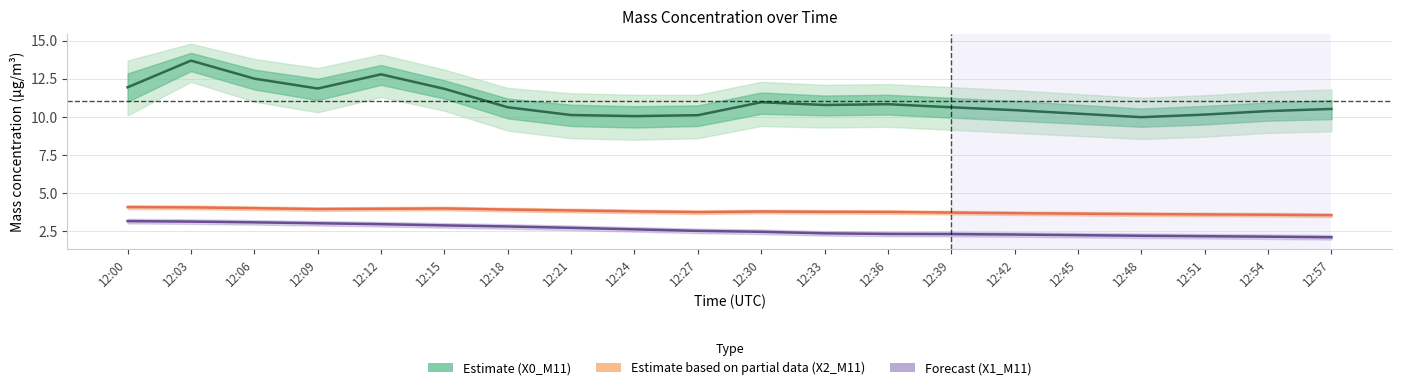

Between 12:18 and 12:24, which series saw the biggest shift?

X0_M11